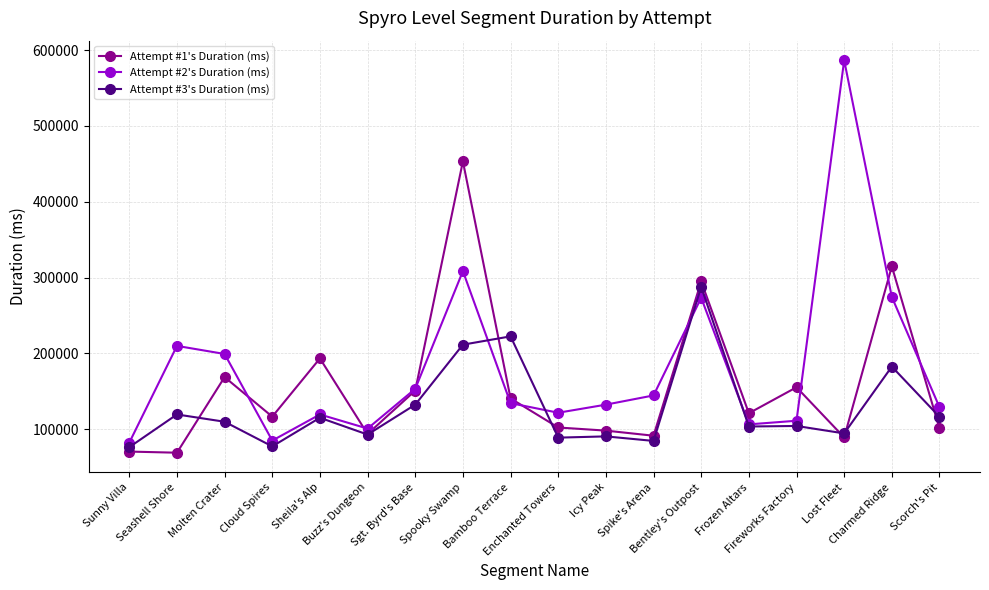

Which series has the largest range (max minus min)?

Attempt #2's Duration (ms)